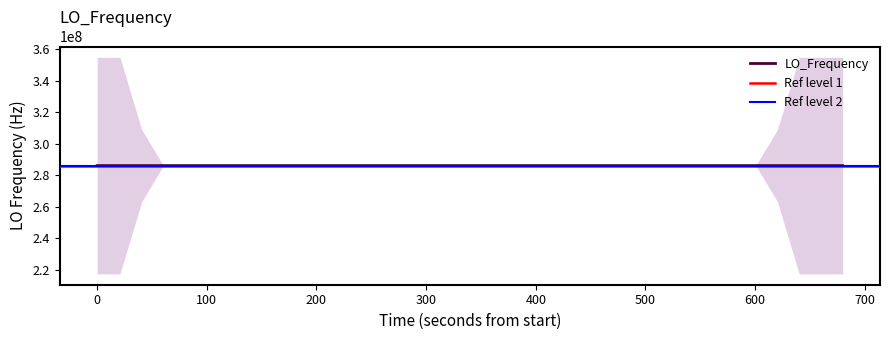

What is the maximum value for LO_Frequency?

286046996.9